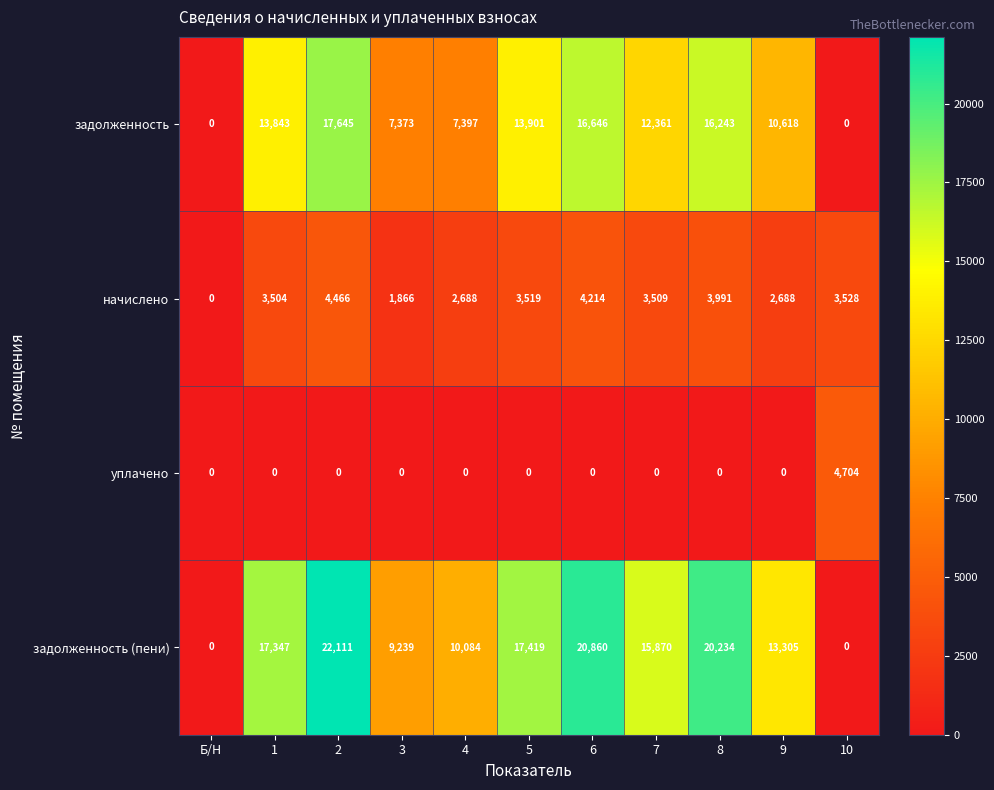

Which series has the largest total across all categories?

задолженность (пени)